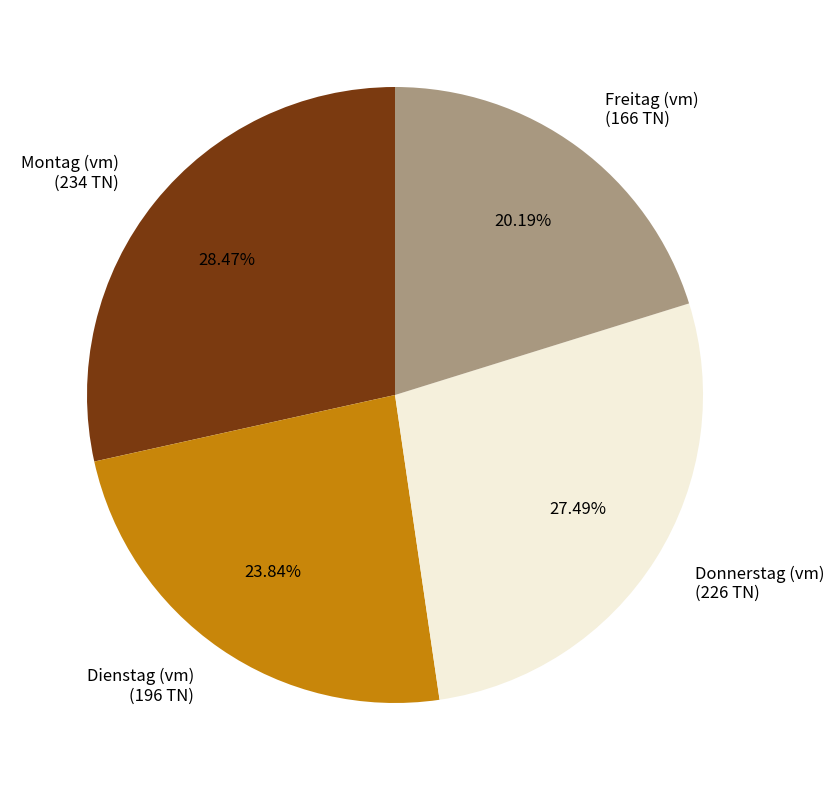

Is there any slice that represents more than half of the pie?

No